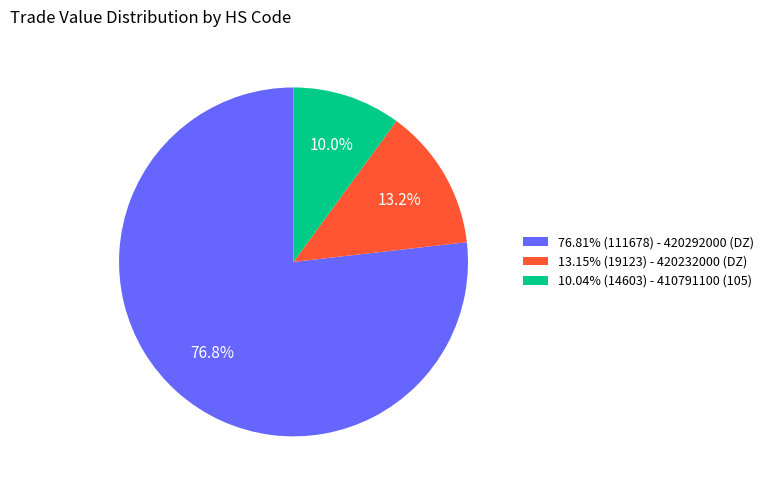

Combined, what portion of the pie is 76.81% (111678) - 420292000 (DZ) and 10.04% (14603) - 410791100 (105)?

86.8%